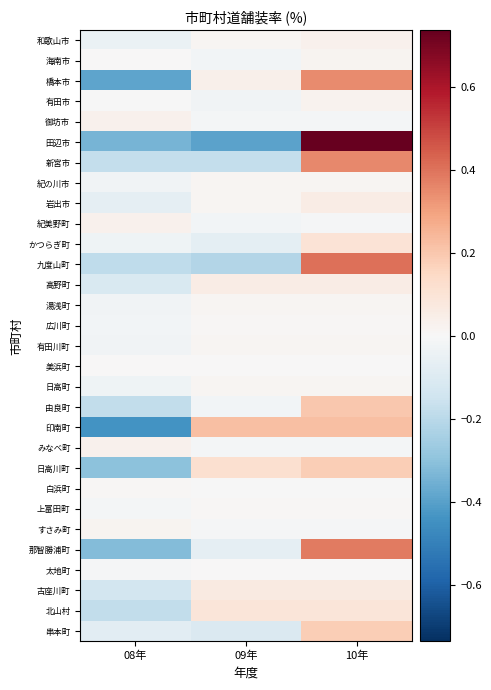

Reading left to right, what are all the values shown in this chart?

和歌山市: 08年=-0.0	09年=0.0	10年=0.0
海南市: 08年=0.0	09年=-0.0	10年=0.0
橋本市: 08年=-0.4	09年=0.0	10年=0.4
有田市: 08年=-0.0	09年=-0.0	10年=0.0
御坊市: 08年=0.0	09年=-0.0	10年=-0.0
田辺市: 08年=-0.3	09年=-0.4	10年=0.7
新宮市: 08年=-0.2	09年=-0.2	10年=0.4
紀の川市: 08年=-0.0	09年=0.0	10年=0.0
岩出市: 08年=-0.1	09年=0.0	10年=0.1
紀美野町: 08年=0.0	09年=-0.0	10年=-0.0
かつらぎ町: 08年=-0.0	09年=-0.1	10年=0.1
九度山町: 08年=-0.2	09年=-0.2	10年=0.4
高野町: 08年=-0.1	09年=0.1	10年=0.1
湯浅町: 08年=-0.0	09年=0.0	10年=0.0
広川町: 08年=-0.0	09年=0.0	10年=0.0
有田川町: 08年=-0.0	09年=0.0	10年=0.0
美浜町: 08年=0.0	09年=0.0	10年=0.0
日高町: 08年=-0.0	09年=0.0	10年=0.0
由良町: 08年=-0.2	09年=-0.0	10年=0.2
印南町: 08年=-0.4	09年=0.2	10年=0.2
みなべ町: 08年=0.0	09年=-0.0	10年=-0.0
日高川町: 08年=-0.3	09年=0.1	10年=0.2
白浜町: 08年=0.0	09年=-0.0	10年=-0.0
上富田町: 08年=-0.0	09年=0.0	10年=0.0
すさみ町: 08年=0.0	09年=-0.0	10年=-0.0
那智勝浦町: 08年=-0.3	09年=-0.1	10年=0.4
太地町: 08年=-0.0	09年=0.0	10年=0.0
古座川町: 08年=-0.1	09年=0.1	10年=0.1
北山村: 08年=-0.2	09年=0.1	10年=0.1
串本町: 08年=-0.1	09年=-0.1	10年=0.2